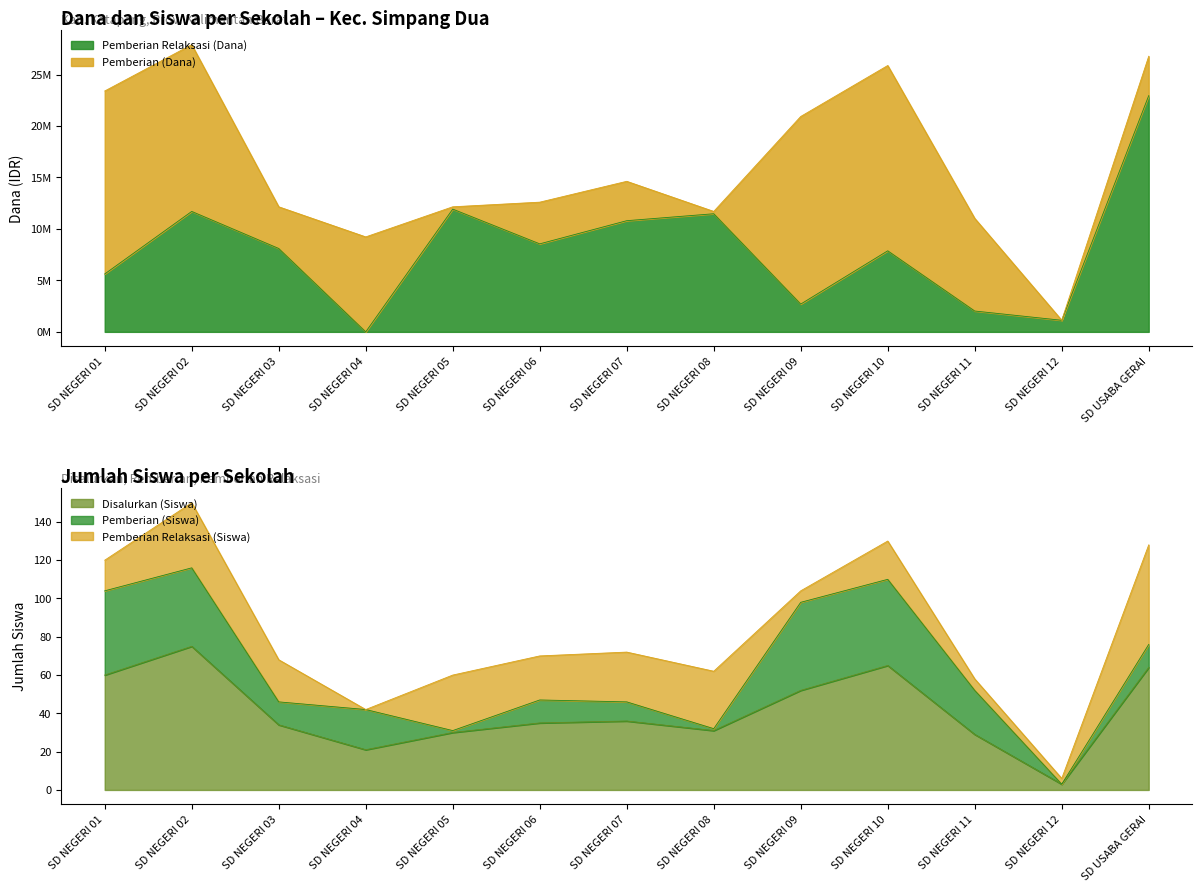

Which has a higher value, SD NEGERI 03 or SD NEGERI 01?

SD NEGERI 03